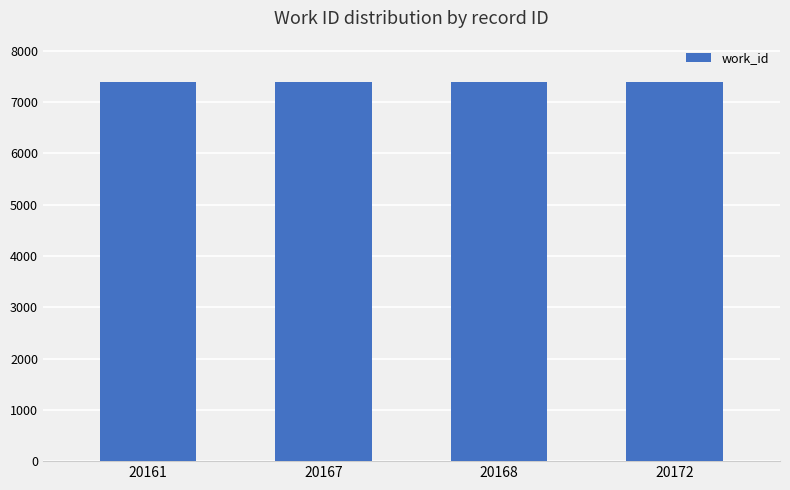

What is the difference between the maximum and minimum values?

1